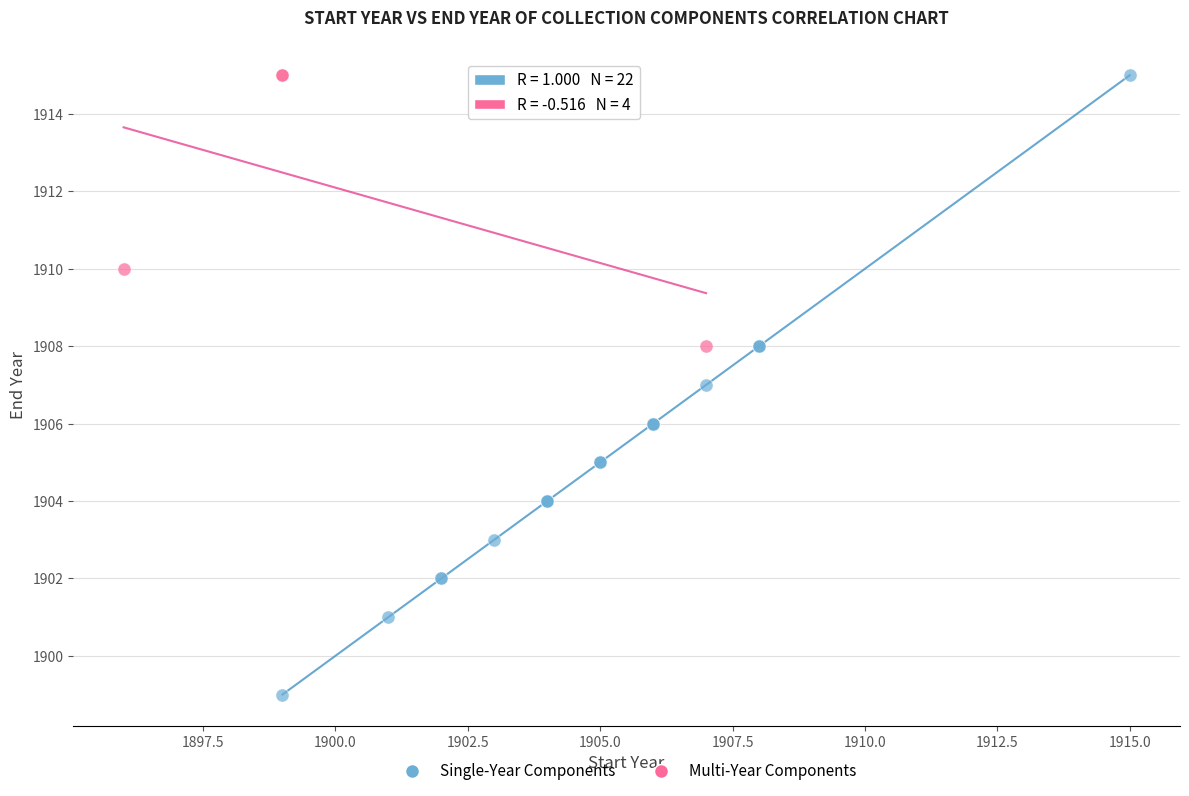

Which series has the largest Y range (max minus min)?

Single-Year Components